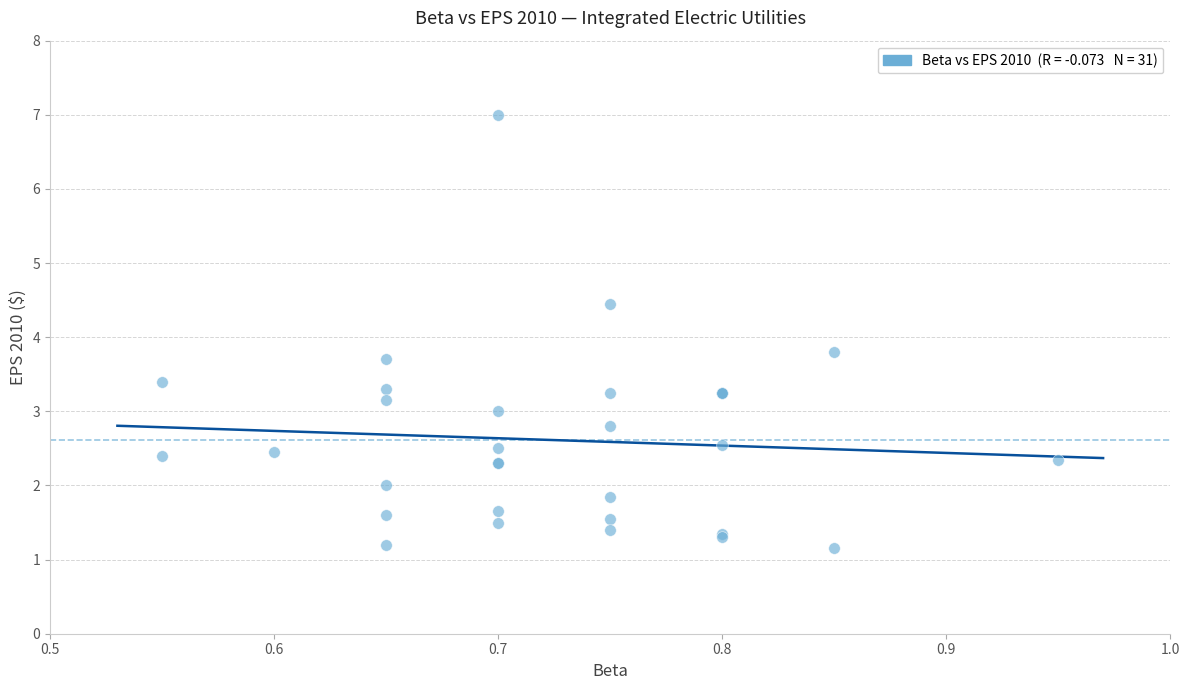

What Y value in the scatter plot is closest to 4?

3.8